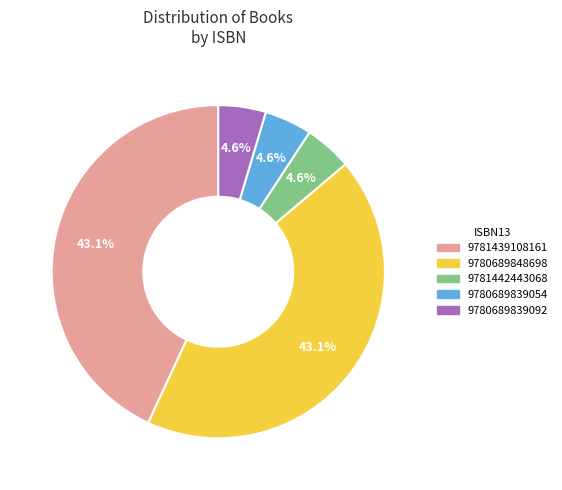

Is there a majority slice in this chart?

No